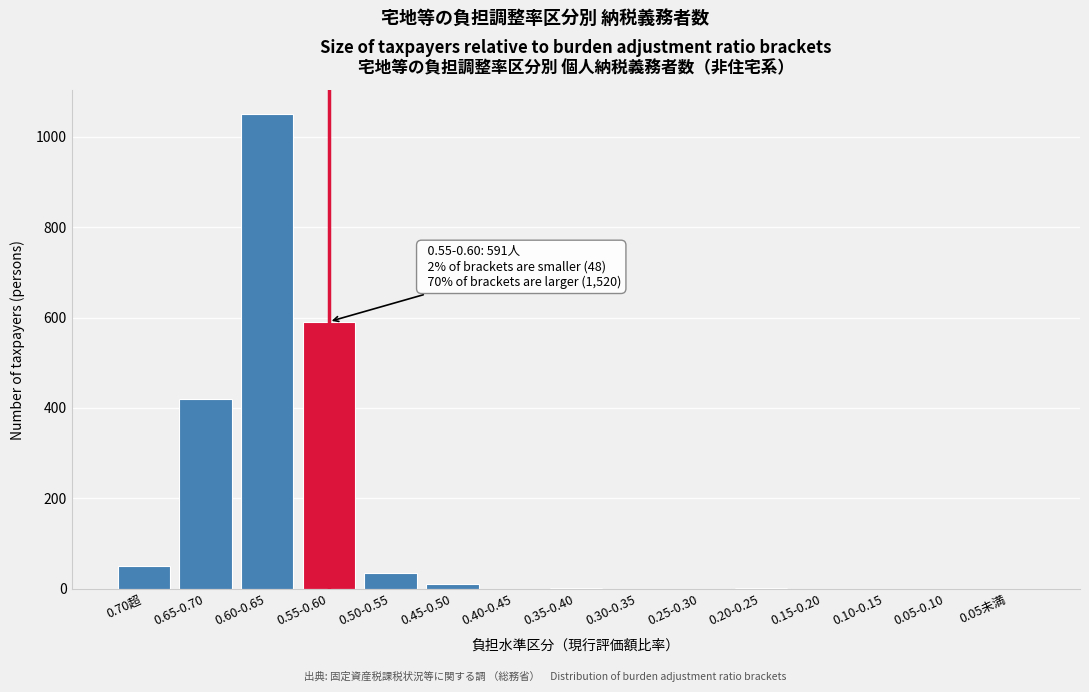

At which label is the value closest to 525?

0.55-0.60